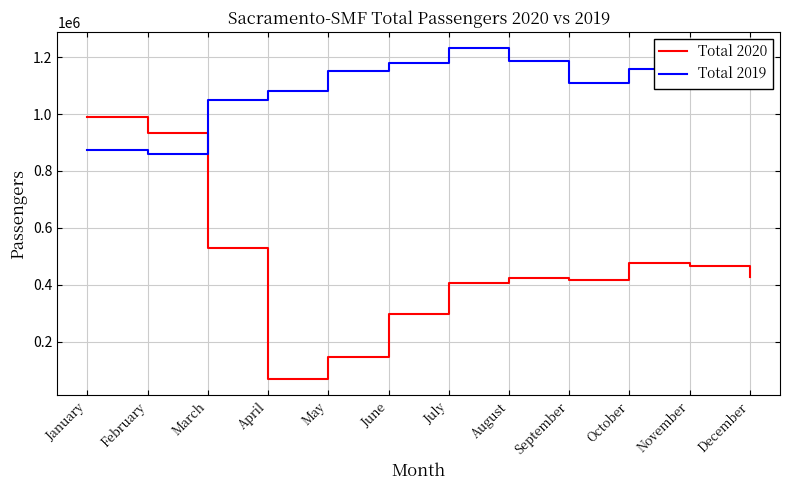

What is the smallest value displayed?

69312